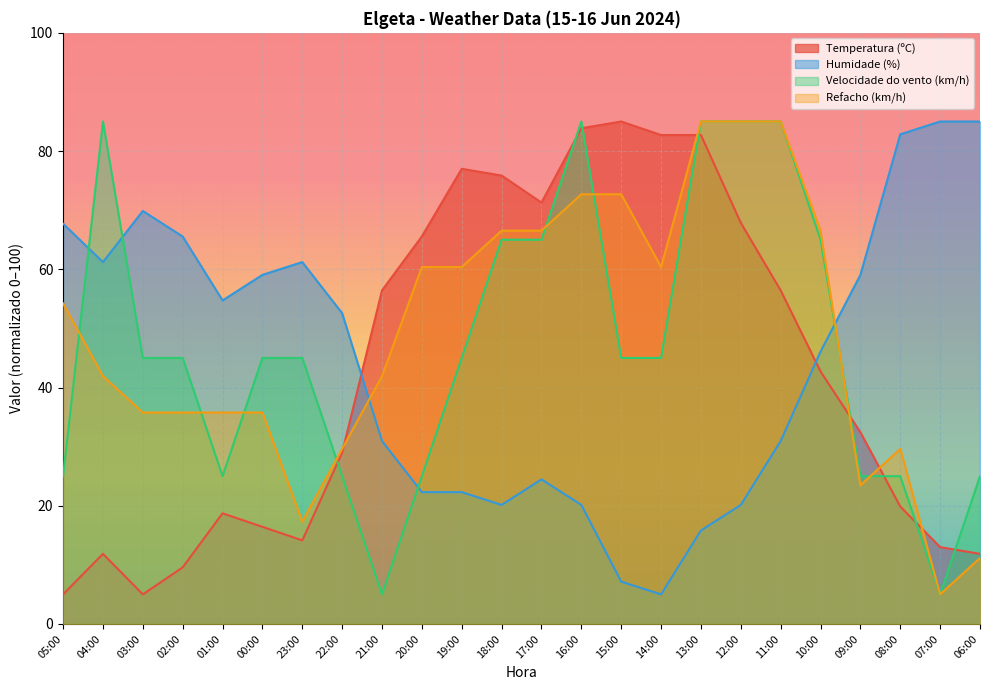

Which category has the highest value in the Temperatura (ºC) series?

15:00